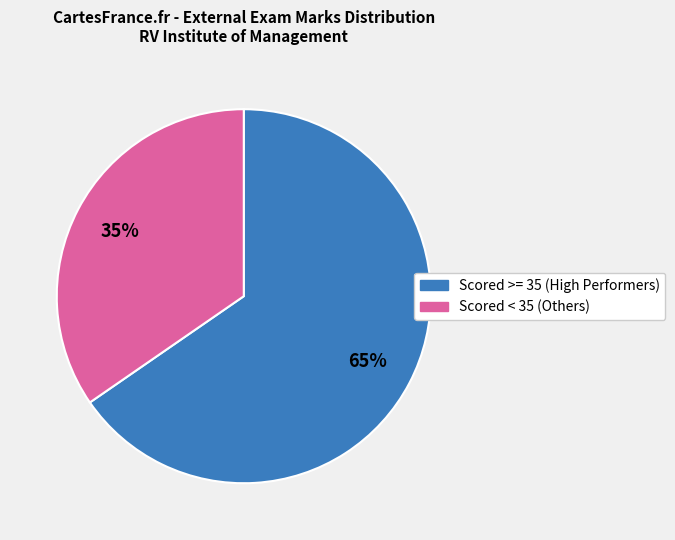

To the nearest percent, what is the average slice percentage?

50%